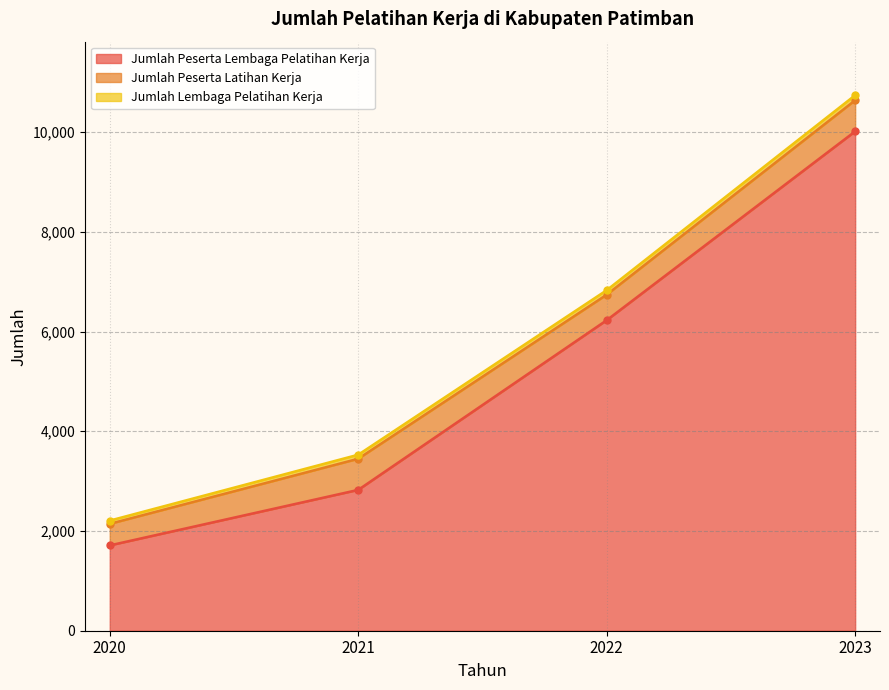

What is the difference between the Jumlah Lembaga Pelatihan Kerja values at 2022 and 2021?

9